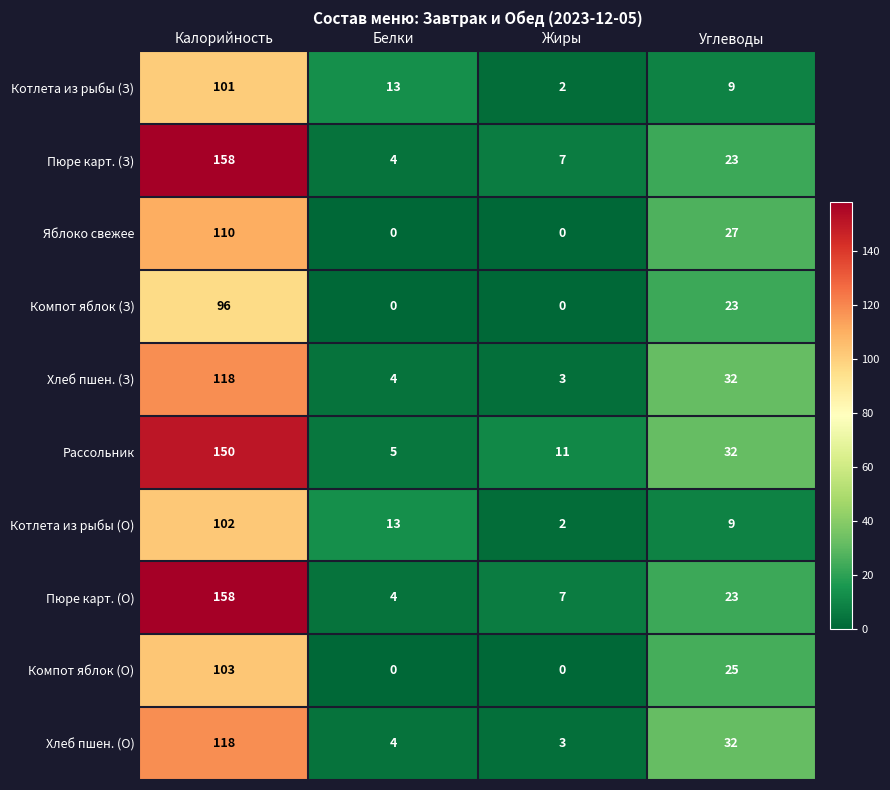

How many series are shown in this chart?

10